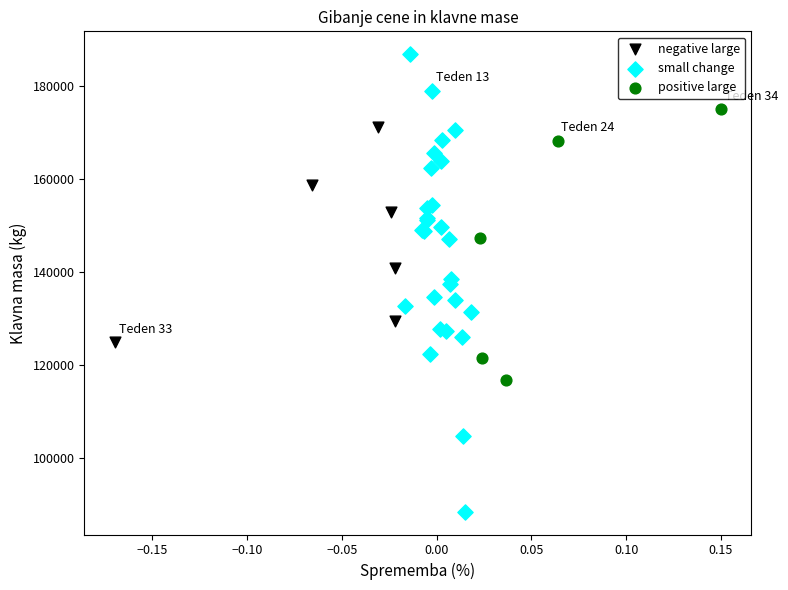

What are all the series names shown in the legend?

negative large, small change, positive large